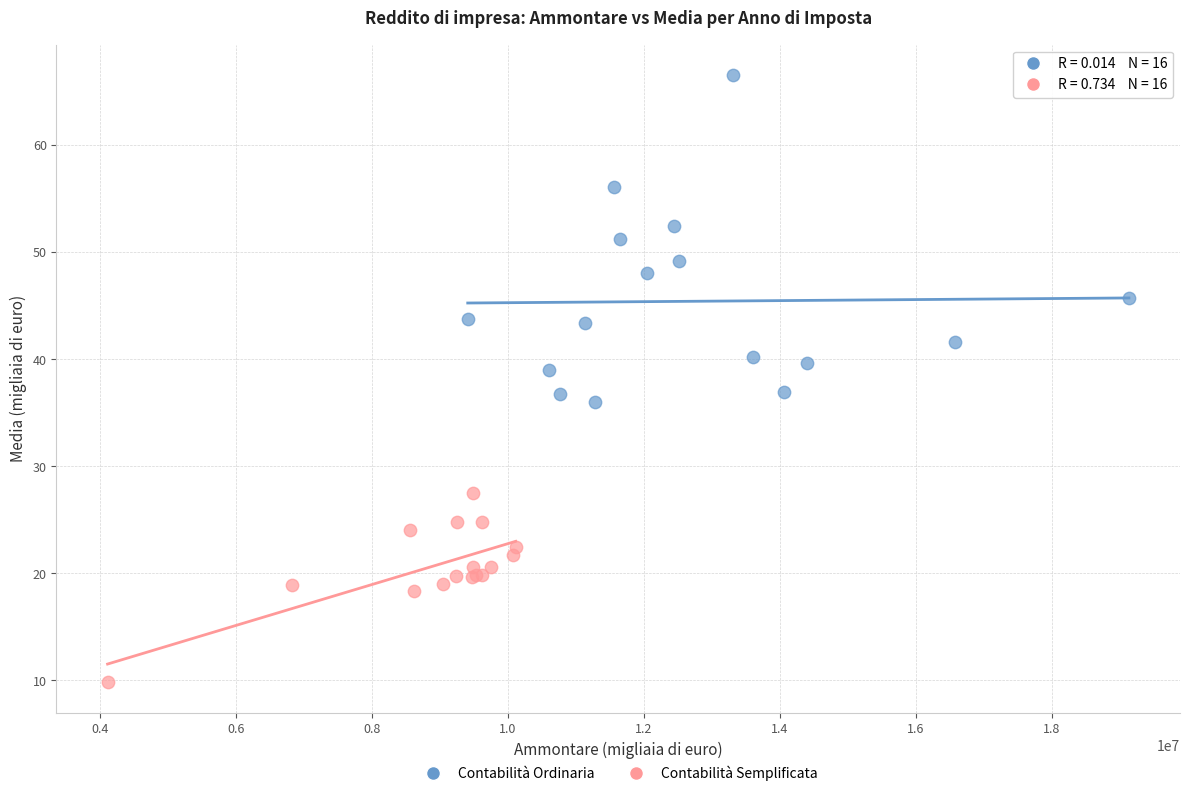

What are all the series names shown in the legend?

Contabilità Ordinaria, Contabilità Semplificata